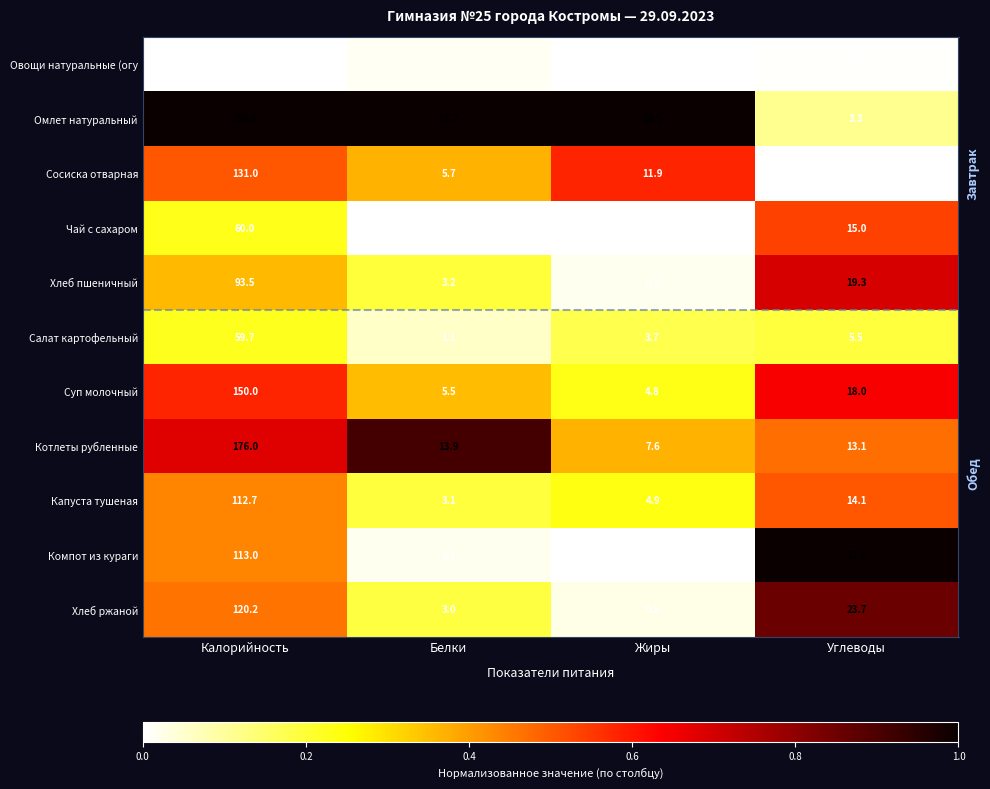

What value does the Компот из кураги series have at Белки?

0.4